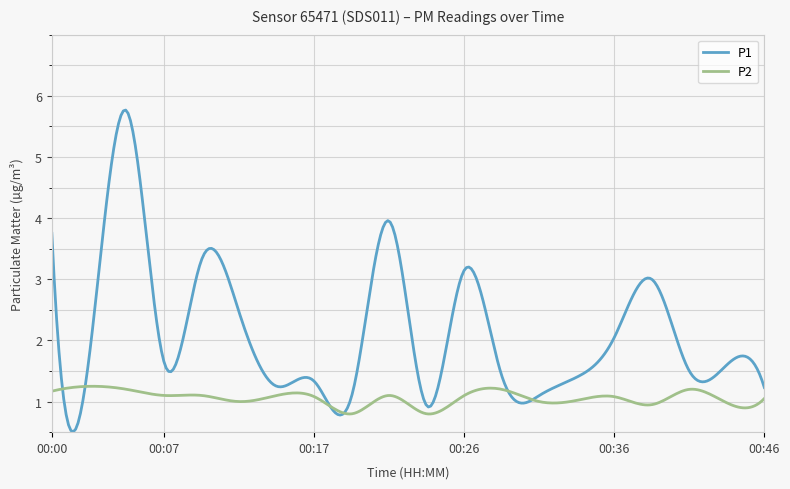

List the series in order of their peak value, lowest first.

P2, P1